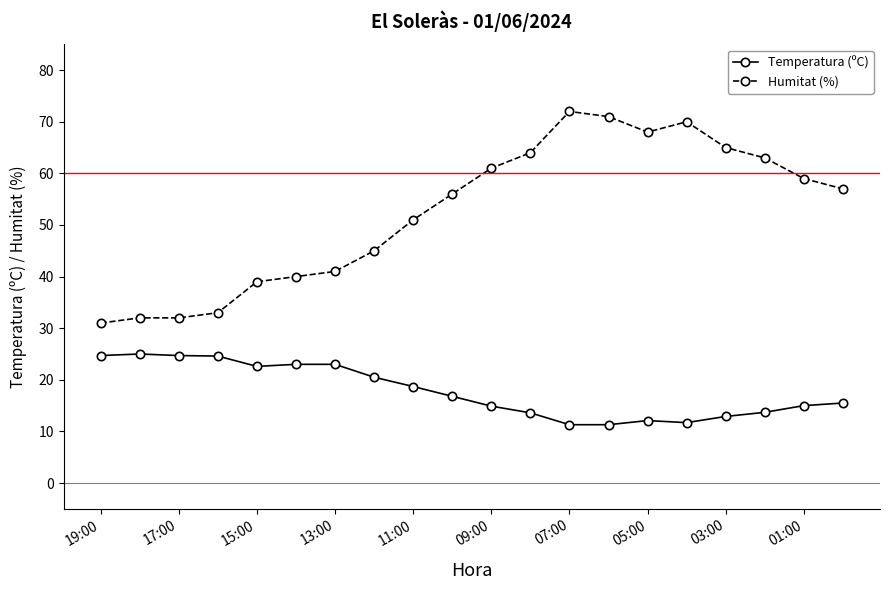

What is the minimum value shown in the chart?

11.3